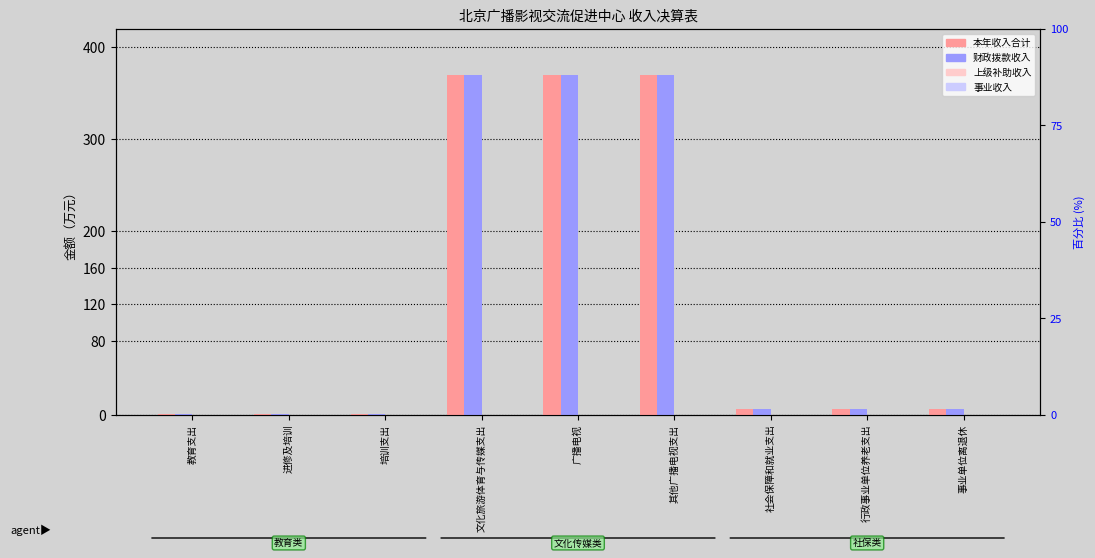

The 财政拨款收入 series shows 5.8 at 事业单位离退休. True or false?

True